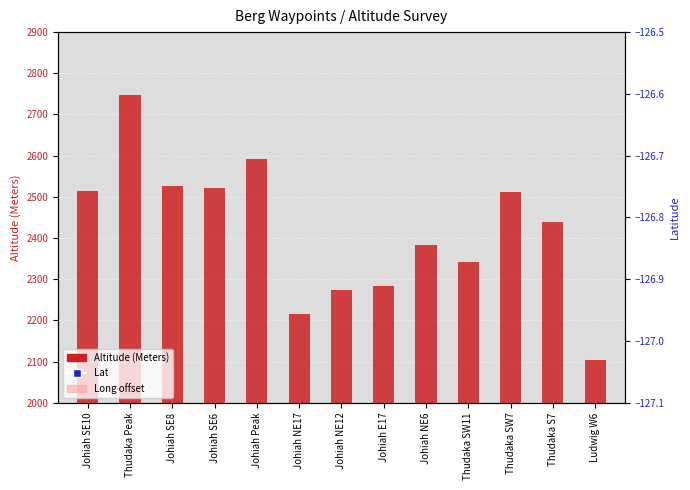

Rank the series at Thudaka SW7 from lowest to highest value.

Long offset, Lat, Altitude (Meters)